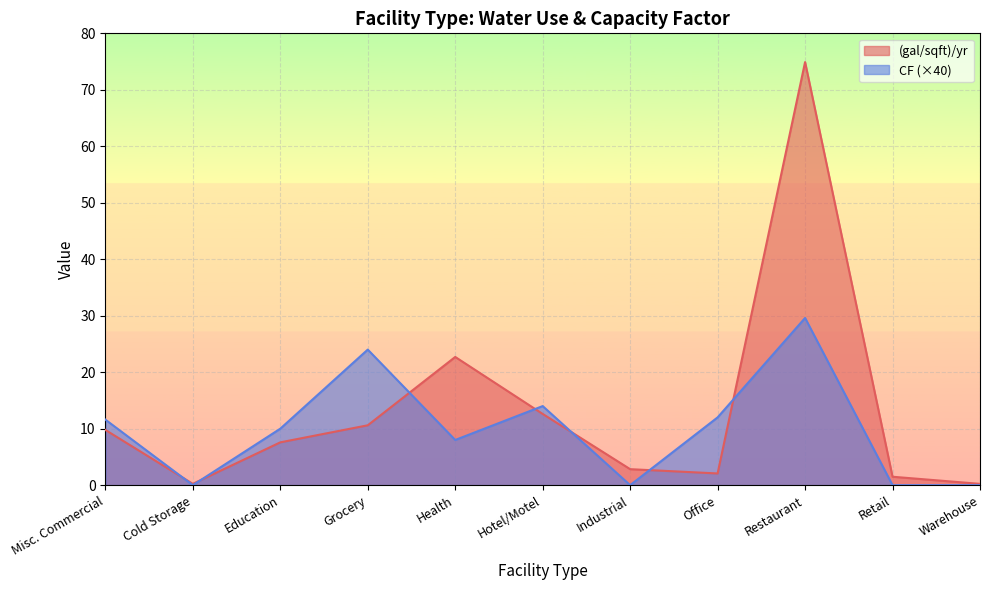

How many intersections are there between CF and (gal/sqft)/yr?

7